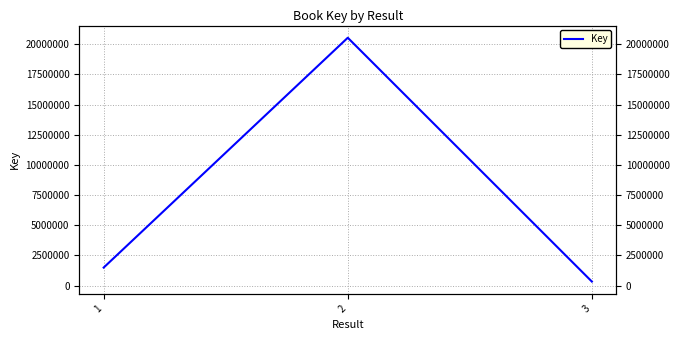

What is the difference between the maximum and minimum values?

20205447